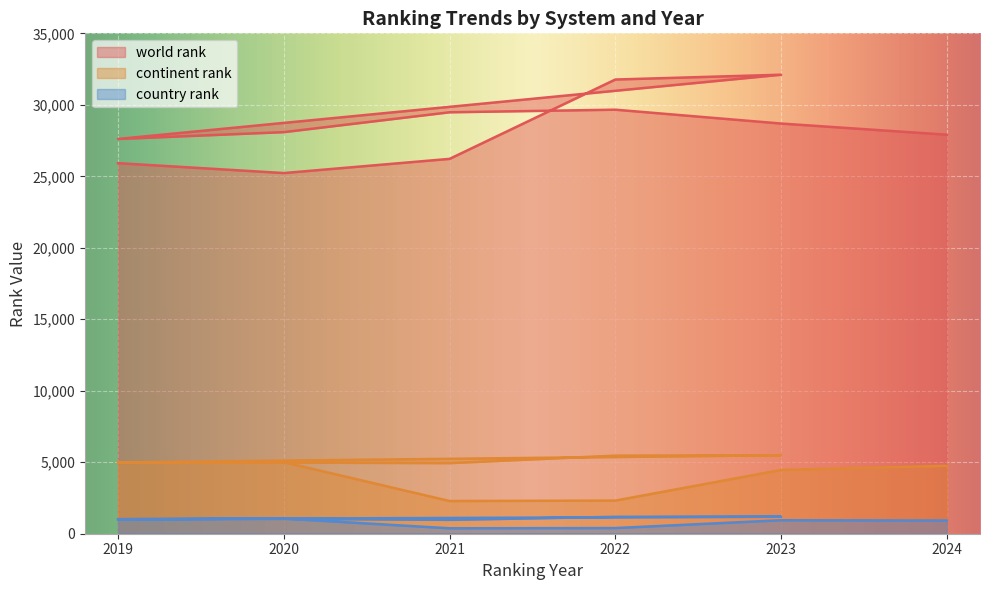

What is the total value across all series at 2021?

32127